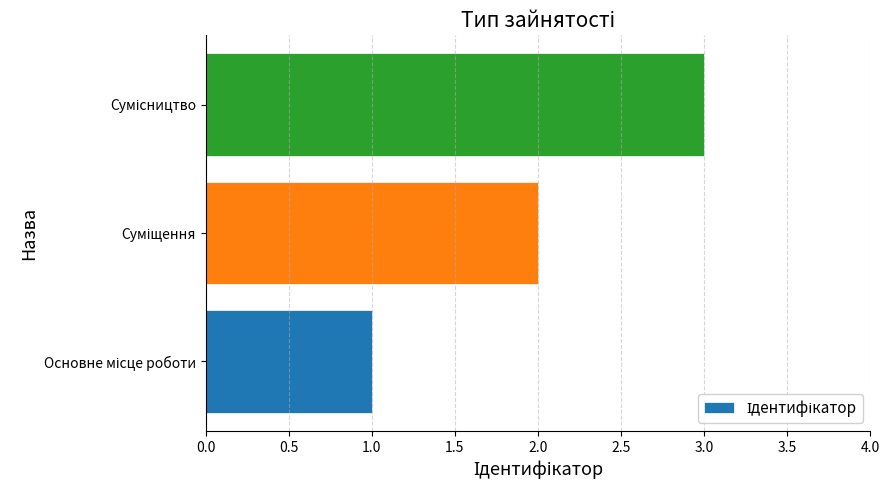

What is the greatest value displayed?

3